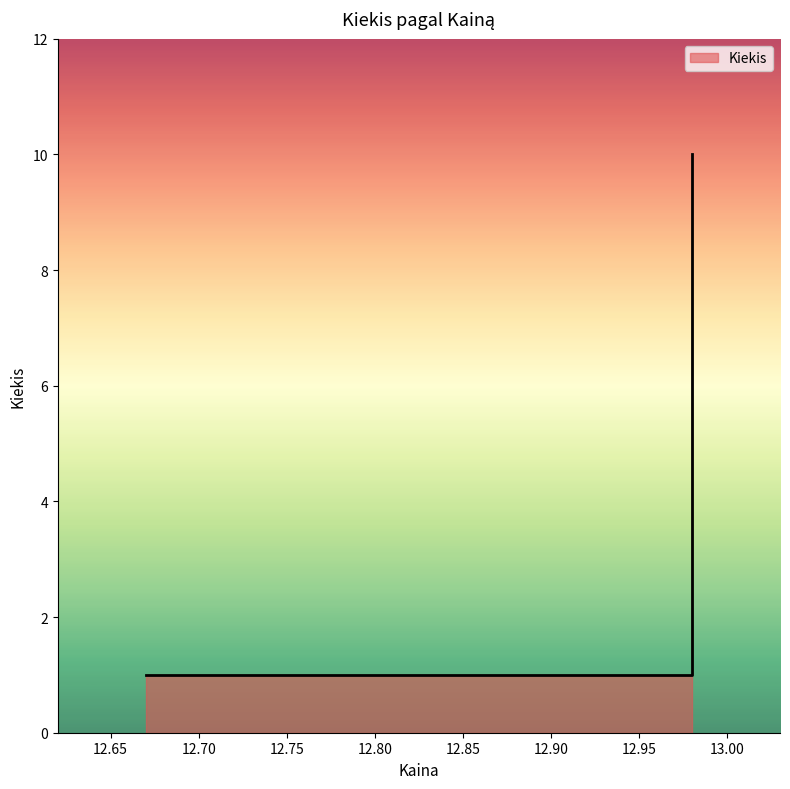

True or false: the data shows 1 at 12.67.

True